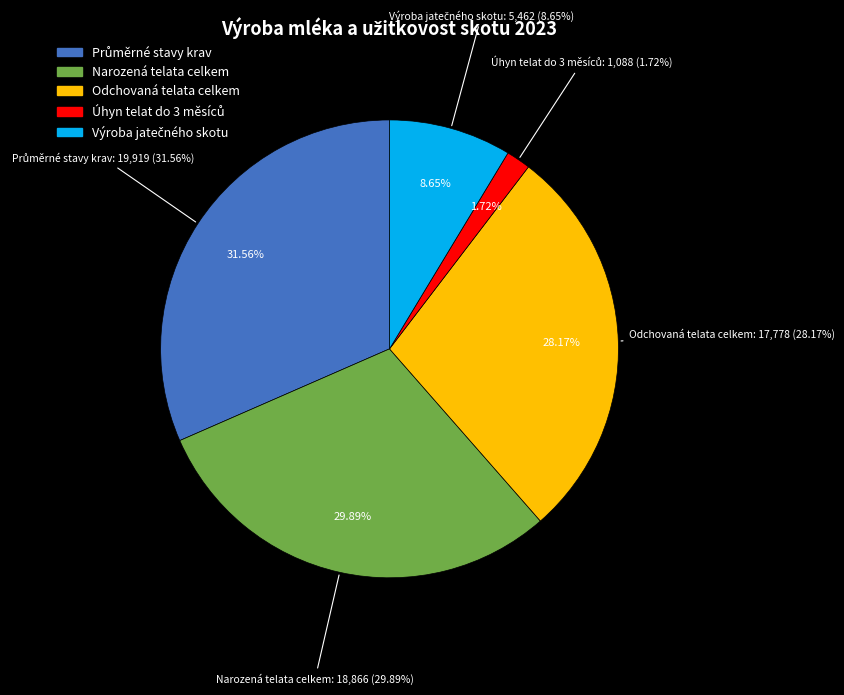

To the nearest percent, what percentage of the pie is Odchovaná telata celkem?

28%